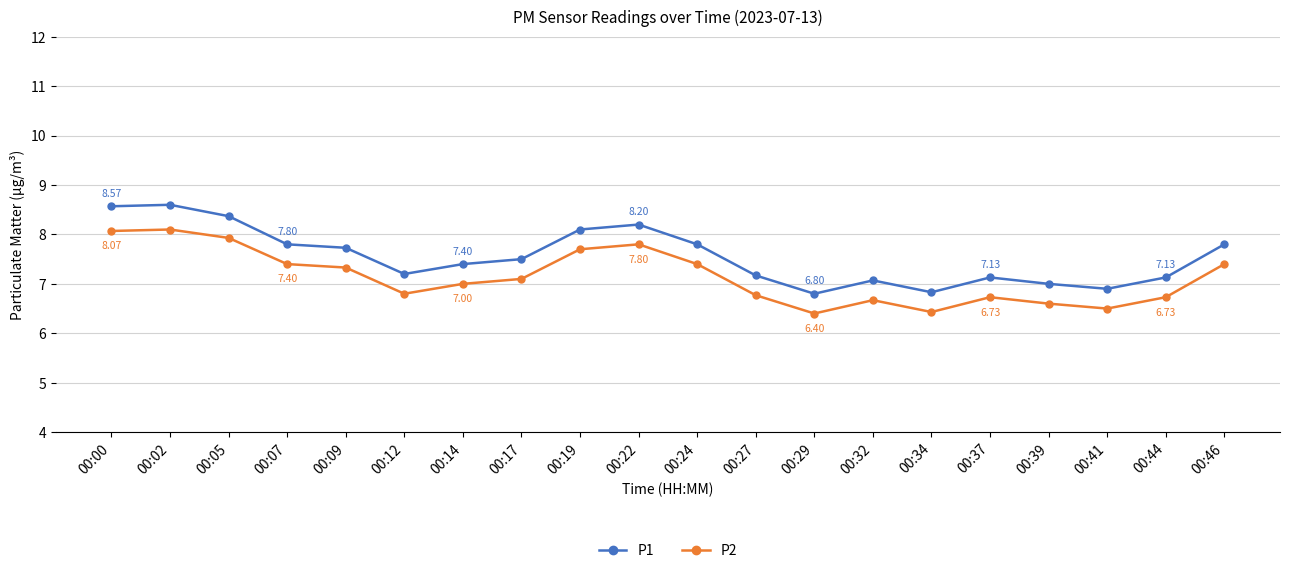

List the series in order of their peak value, lowest first.

P2, P1